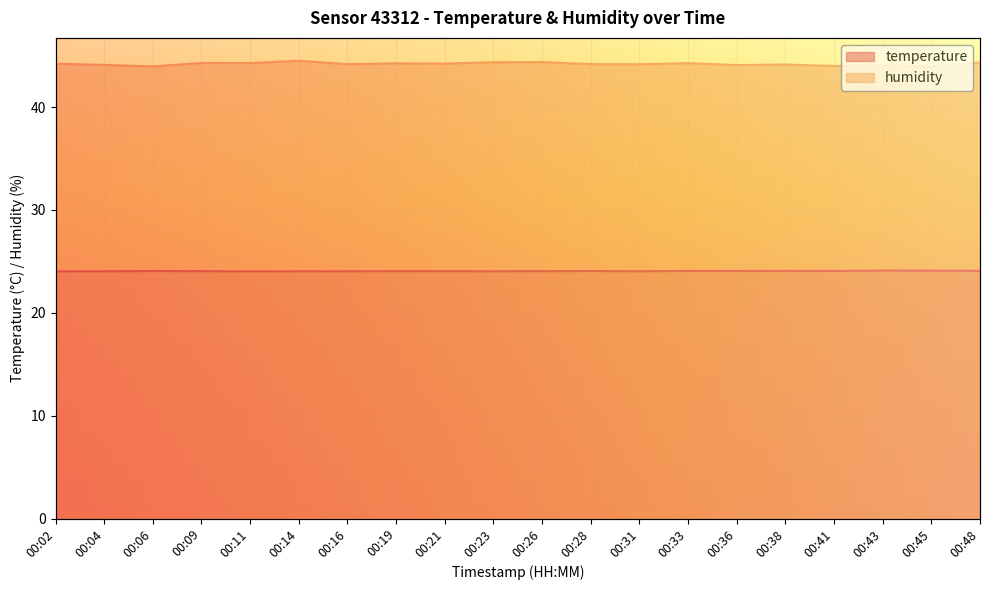

Which series changed the most between 00:11 and 00:33?

temperature